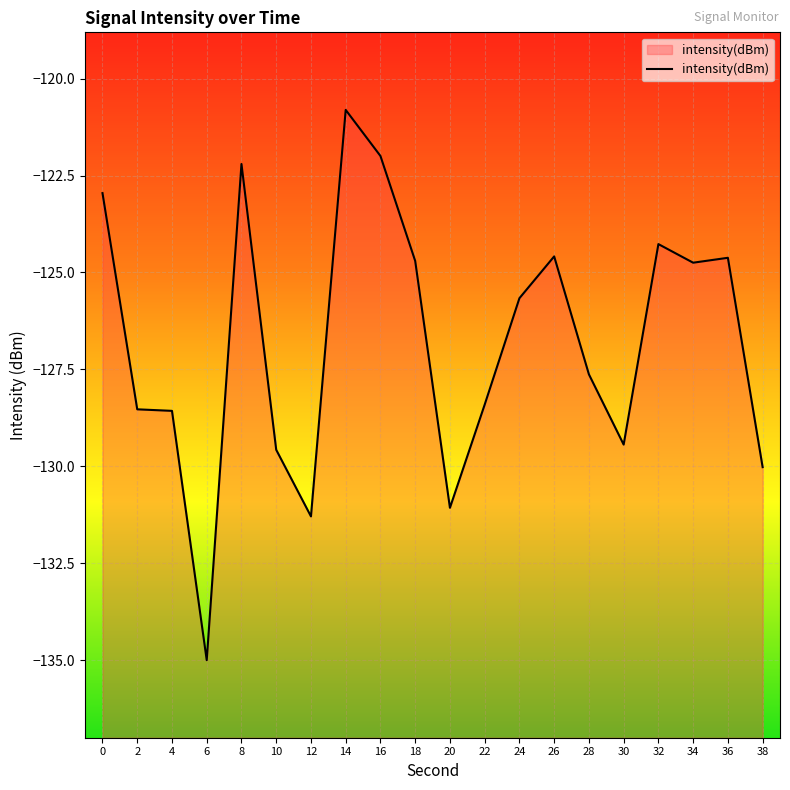

Rank the categories by value from lowest to highest.

6, 12, 20, 38, 10, 30, 4, 2, 22, 28, 24, 34, 18, 36, 26, 32, 0, 8, 16, 14